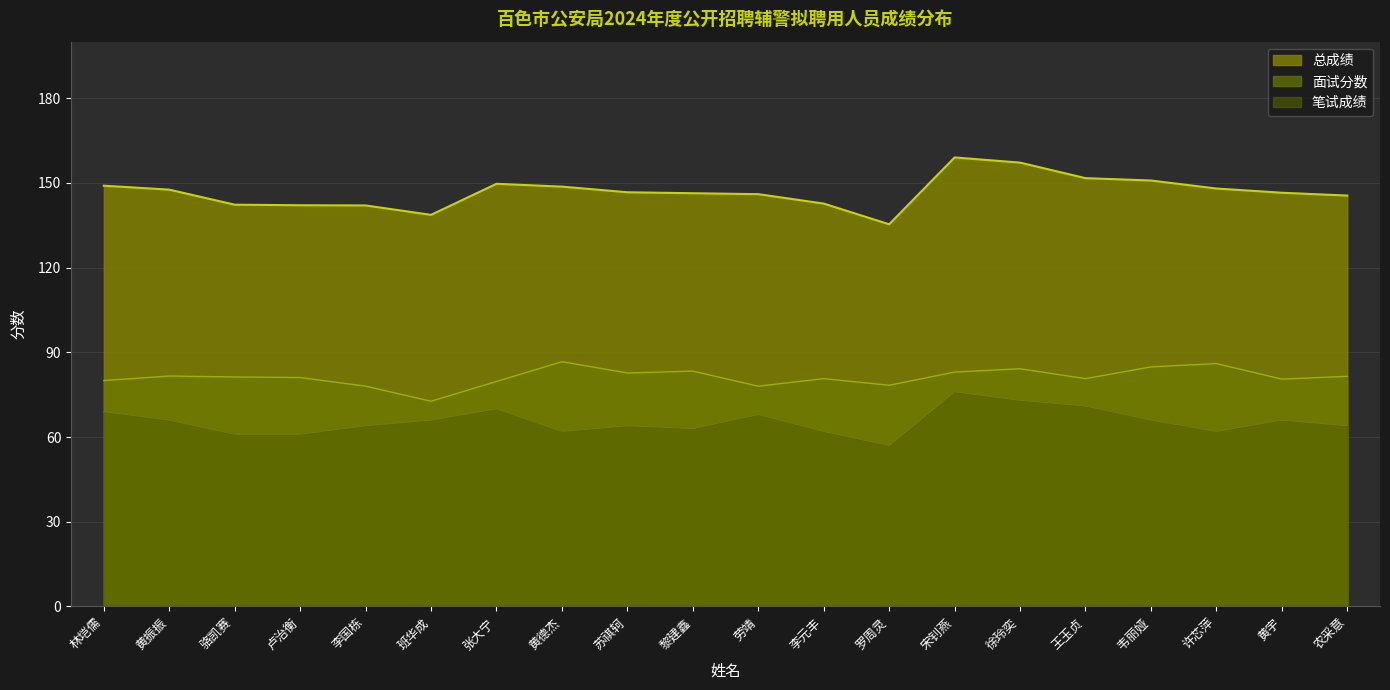

Count the number of data series in this chart.

3